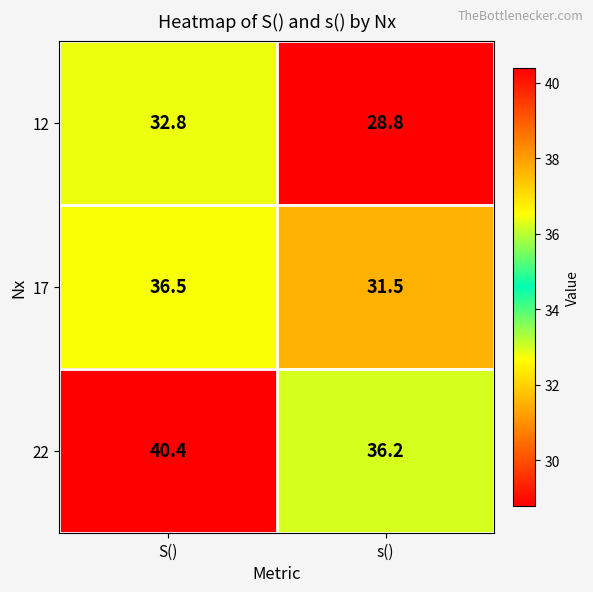

What is the spread (max minus min) of values at S()?

7.6